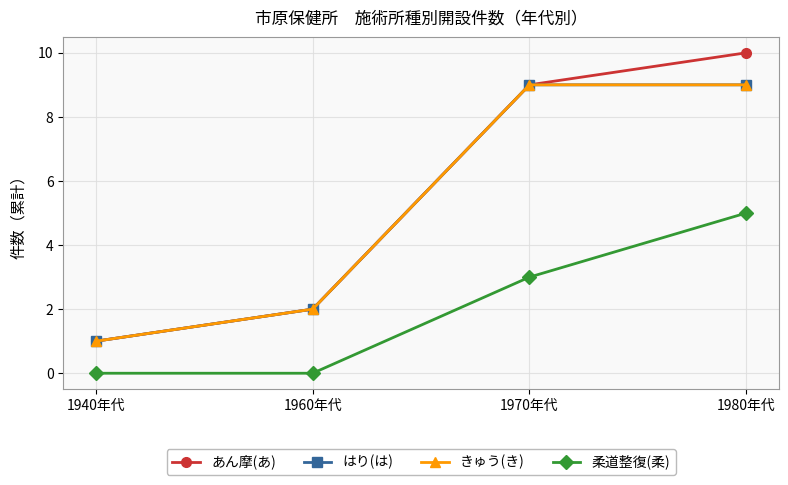

True or false: はり(は) has more than 2 points higher than both neighbors.

False